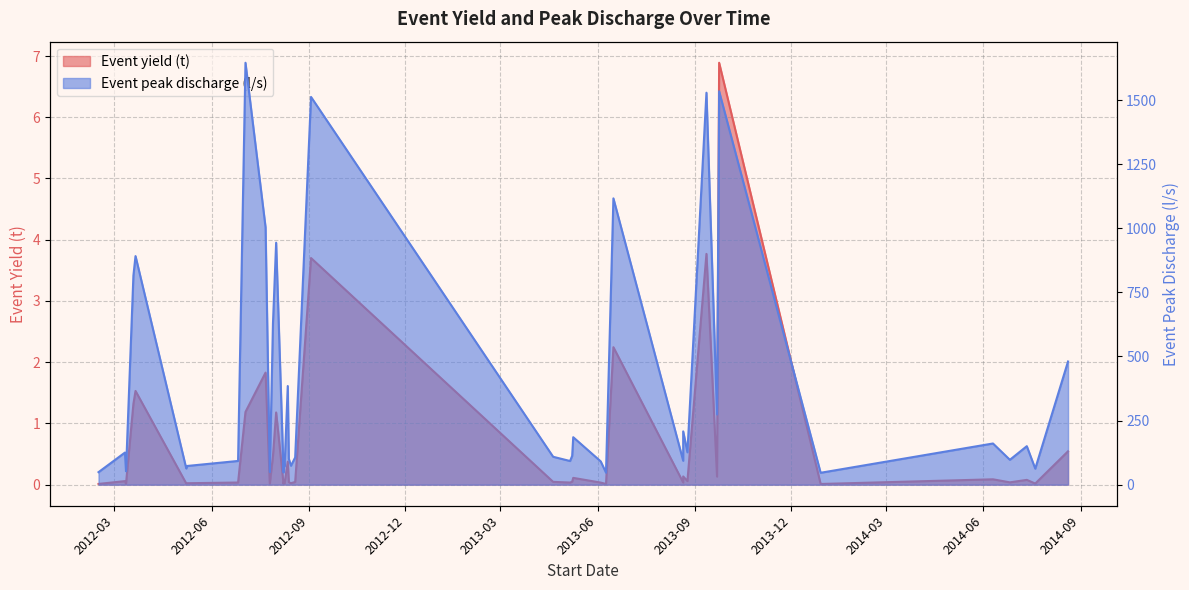

What is the minimum value for Event peak discharge (l/s)?

46.3